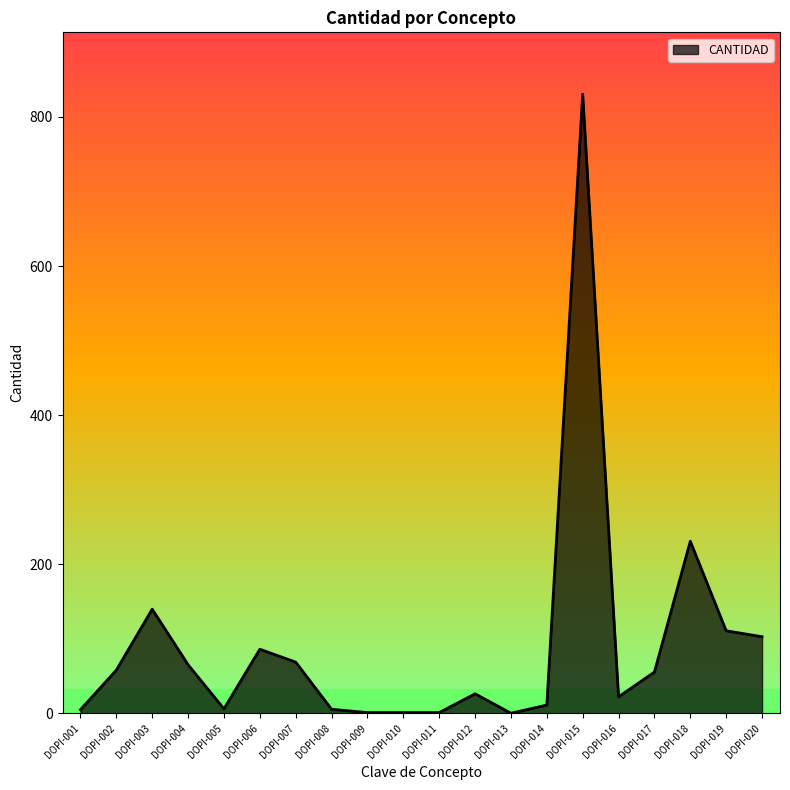

The value at DOPI-006 is 26.2. True or false?

False